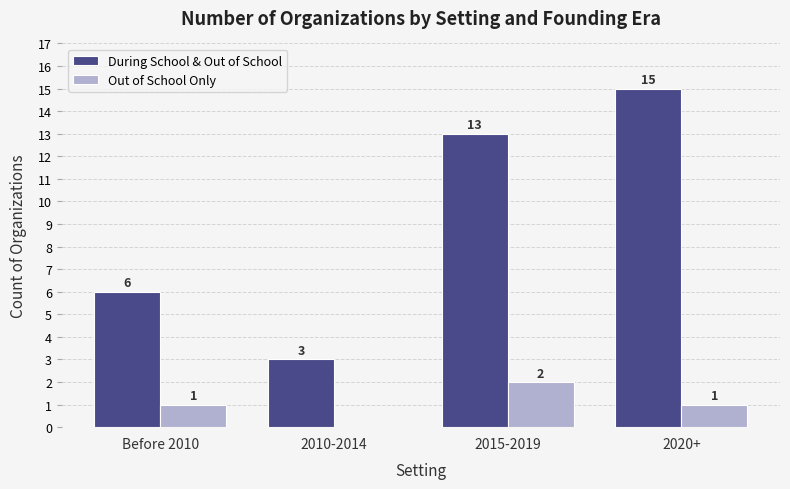

Is it true that Out of School Only equals 1 at 2020+?

True